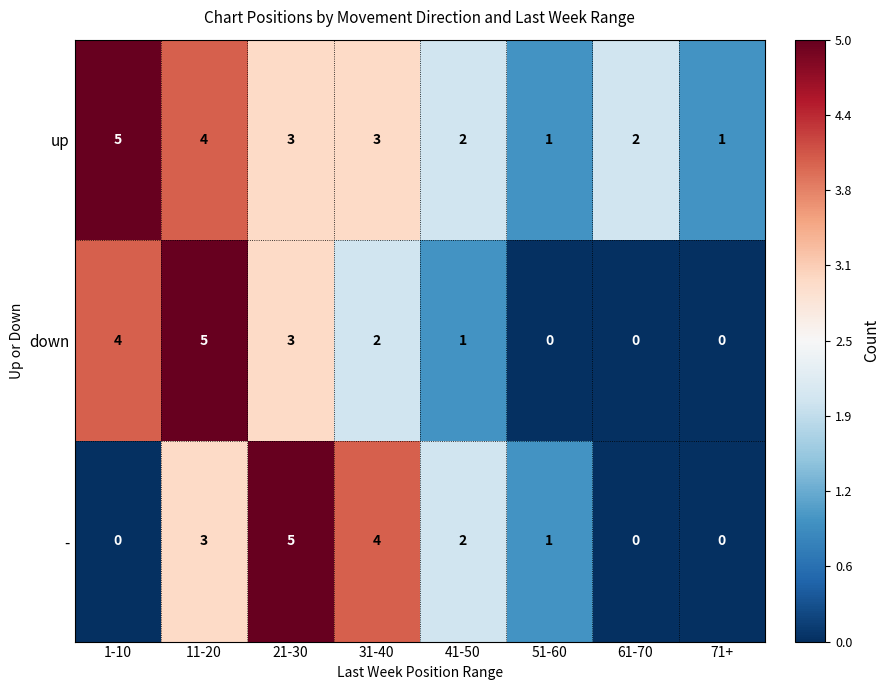

At 11-20, list the series in order from largest to smallest.

down, up, -